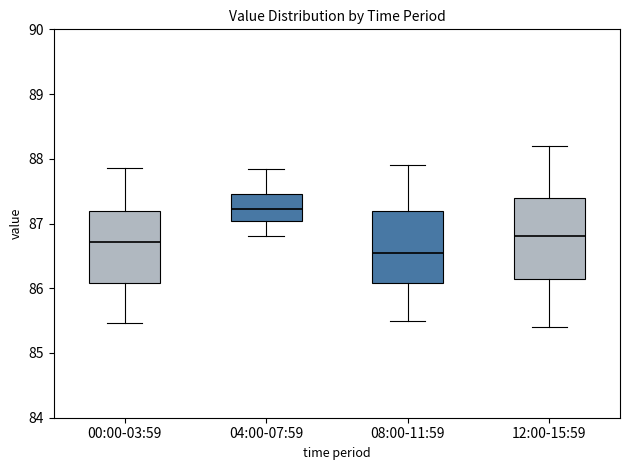

Where is the upper edge of the box for 12:00-15:59 on the y-axis? The values are not printed on the chart, so give them approximately, as read against the axis.

87.4